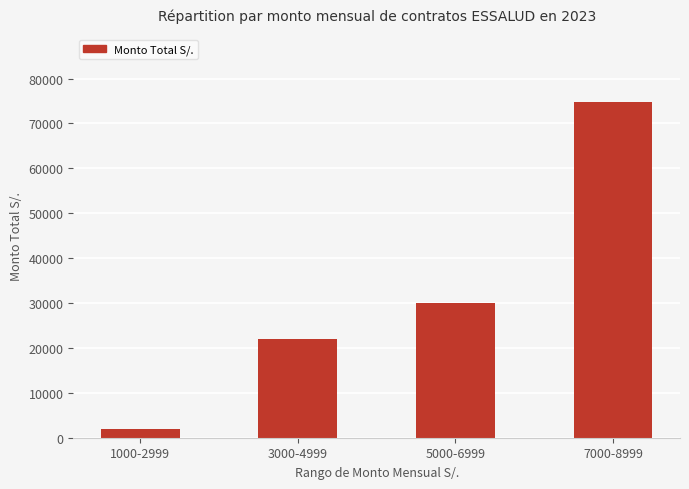

Which label corresponds to the largest value in the chart?

7000-8999